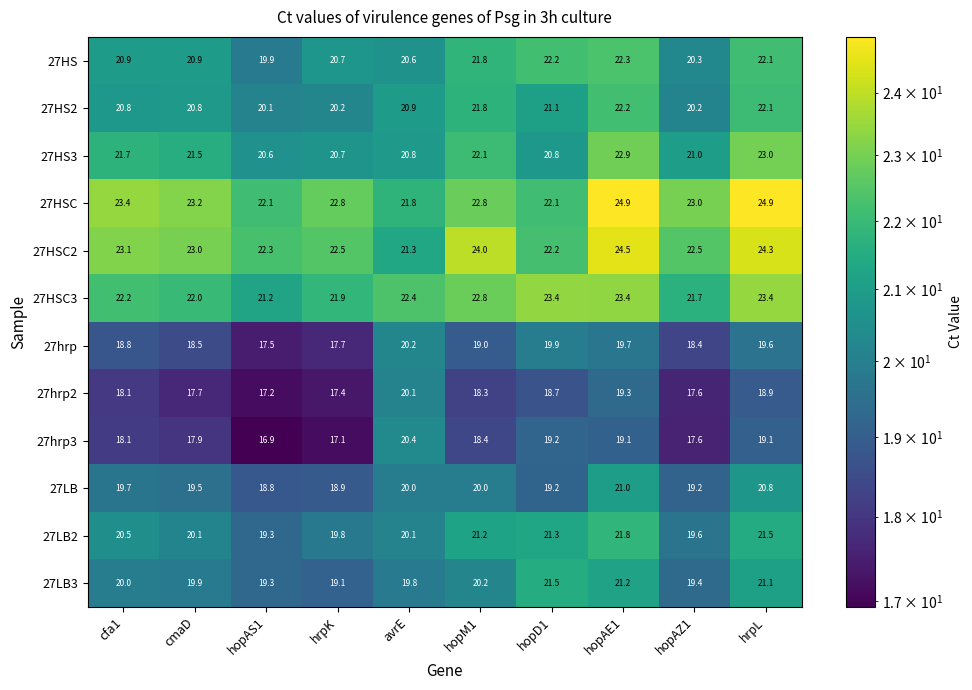

What is the difference between the 27hrp3 values at hopAE1 and avrE?

1.3